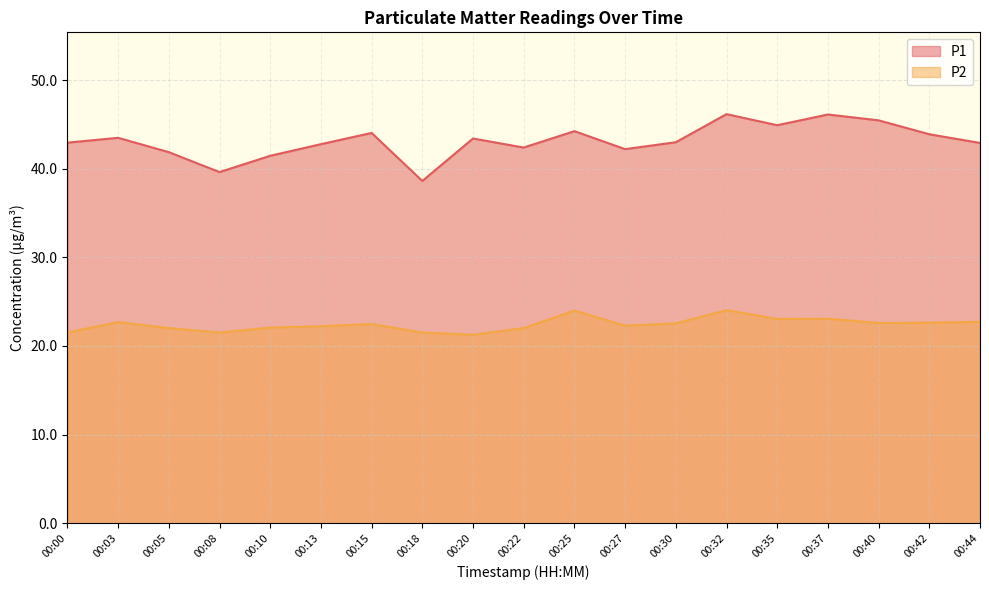

What is the maximum value for P2?

24.1